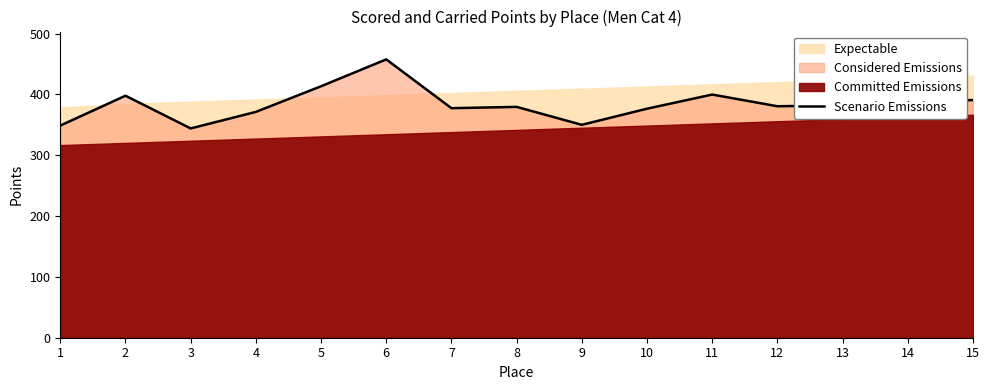

Where is the first local minimum?

3